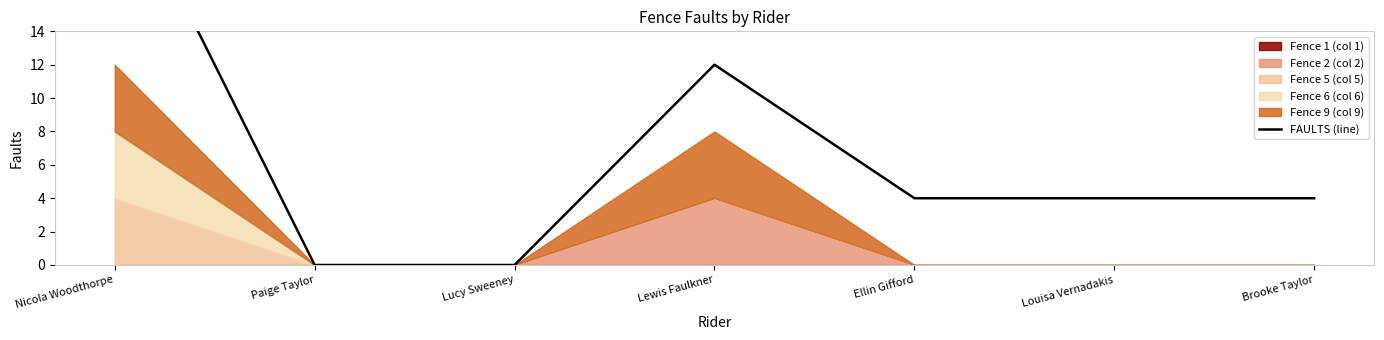

Where is the first local maximum?

Lewis Faulkner